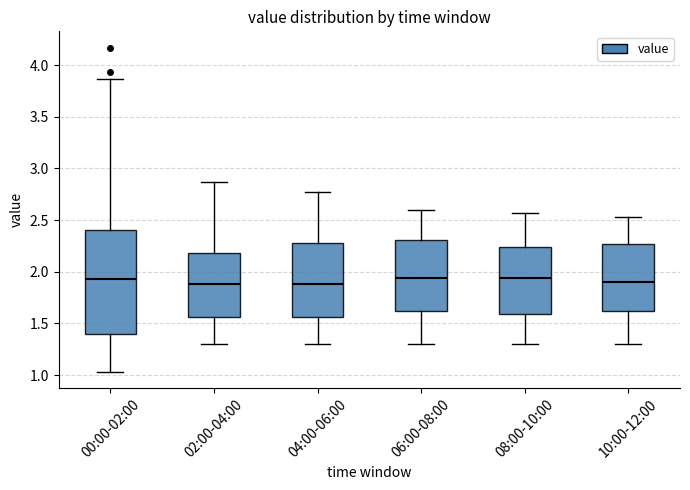

Which box is the tallest, from its lower edge to its upper edge?

00:00-02:00